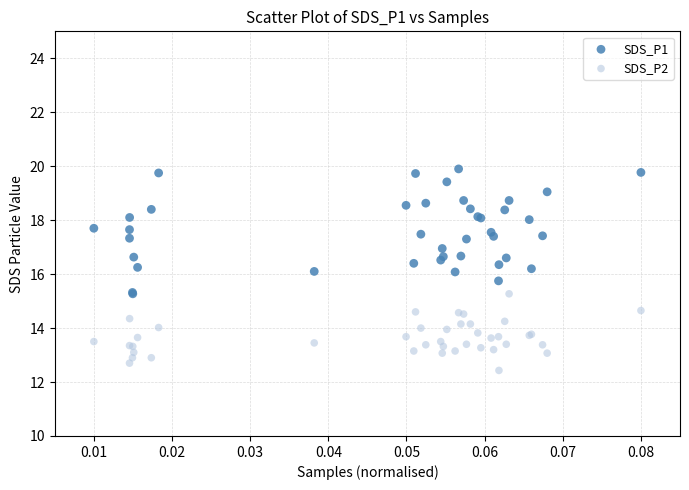

Which series reaches the maximum Y coordinate?

SDS_P1